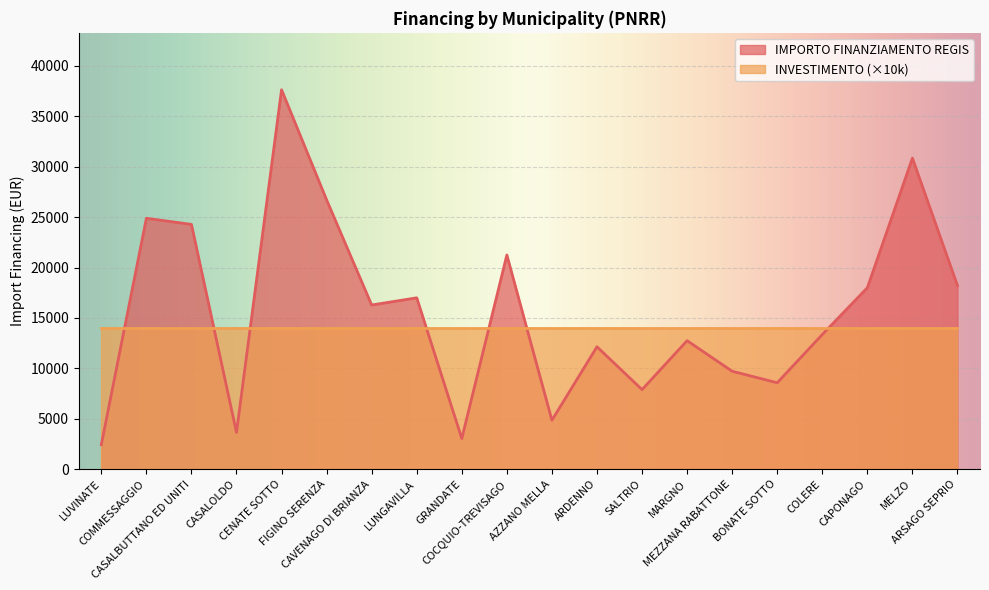

What is the change in value from COLERE to ARSAGO SEPRIO?

+4856